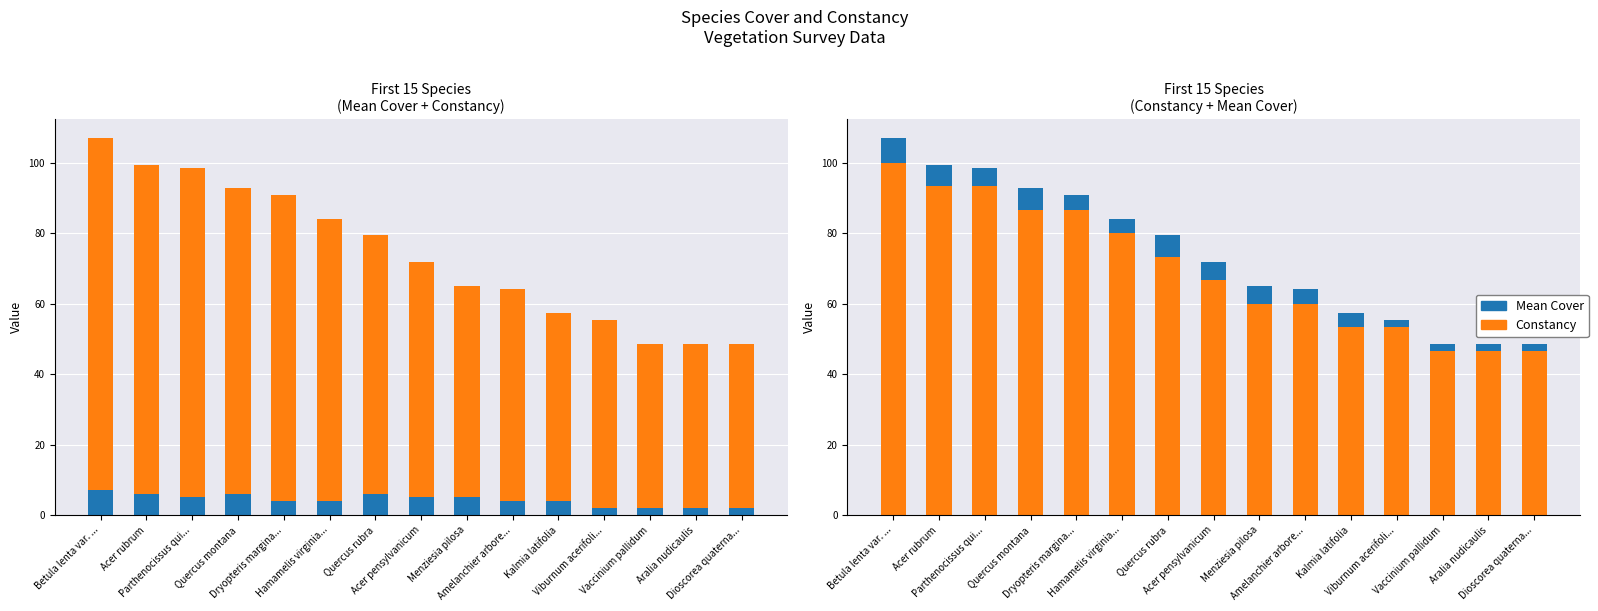

True or false: Constancy has a value of 40.7 at Quercus rubra.

False